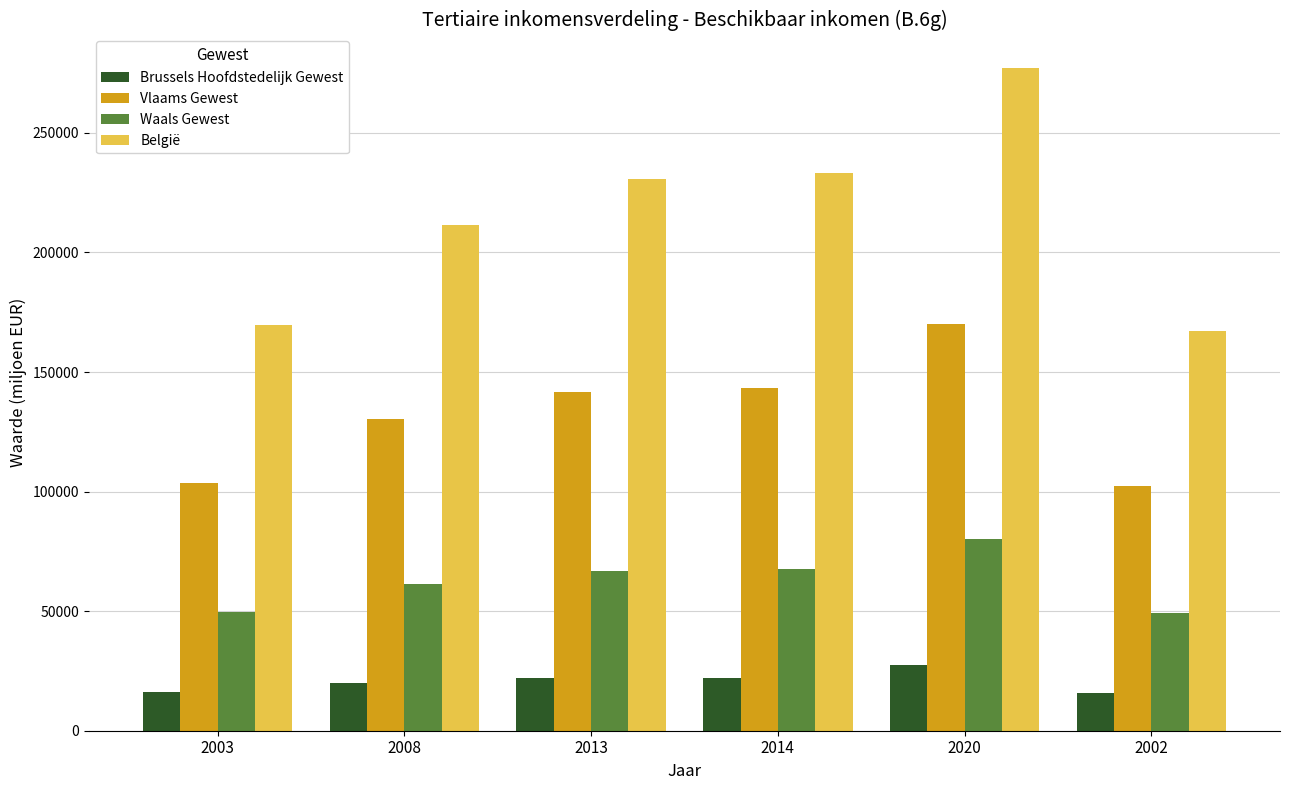

What is the lowest value of the Brussels Hoofdstedelijk Gewest series?

15665.8